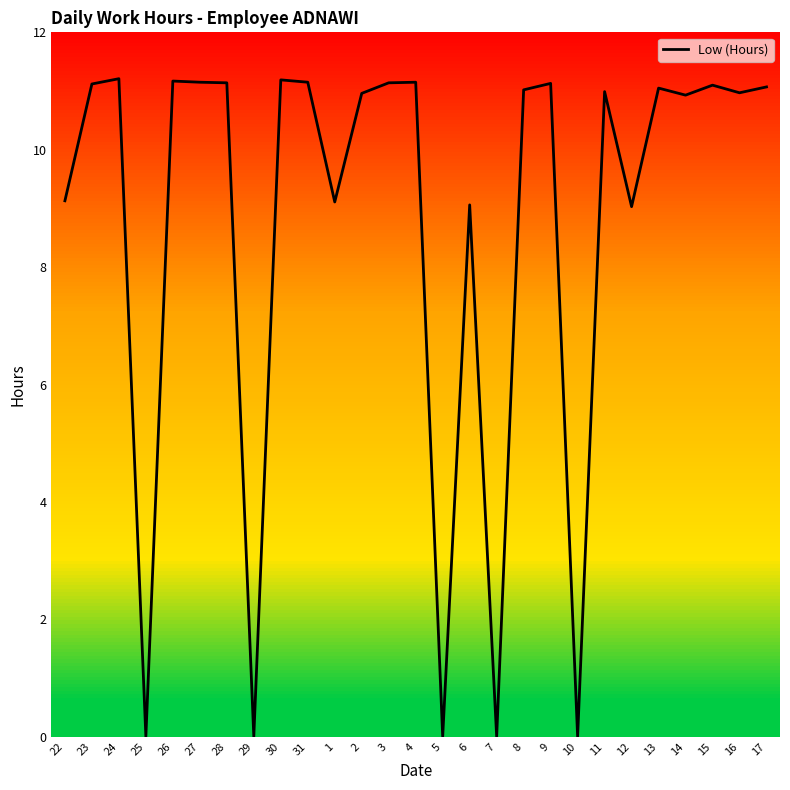

What is the difference between the second highest and second lowest values?

11.2